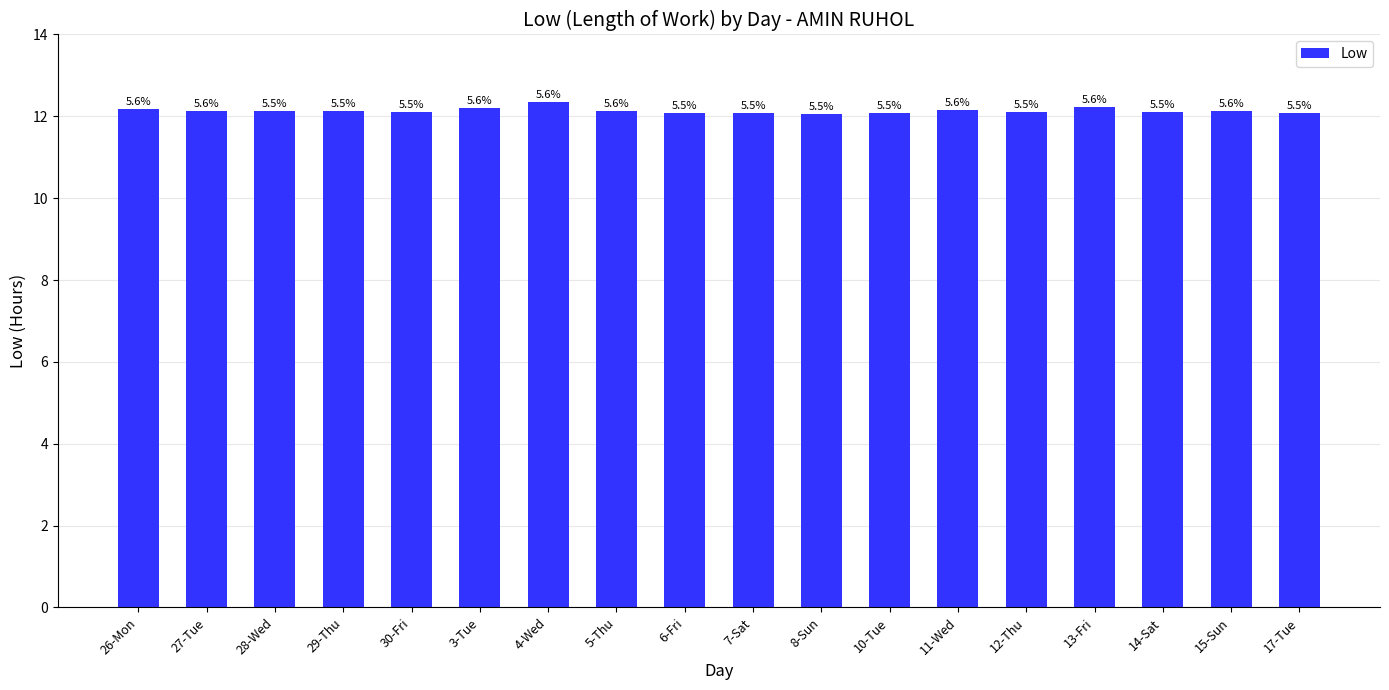

True or false: the data shows 2.7 at 14-Sat.

False